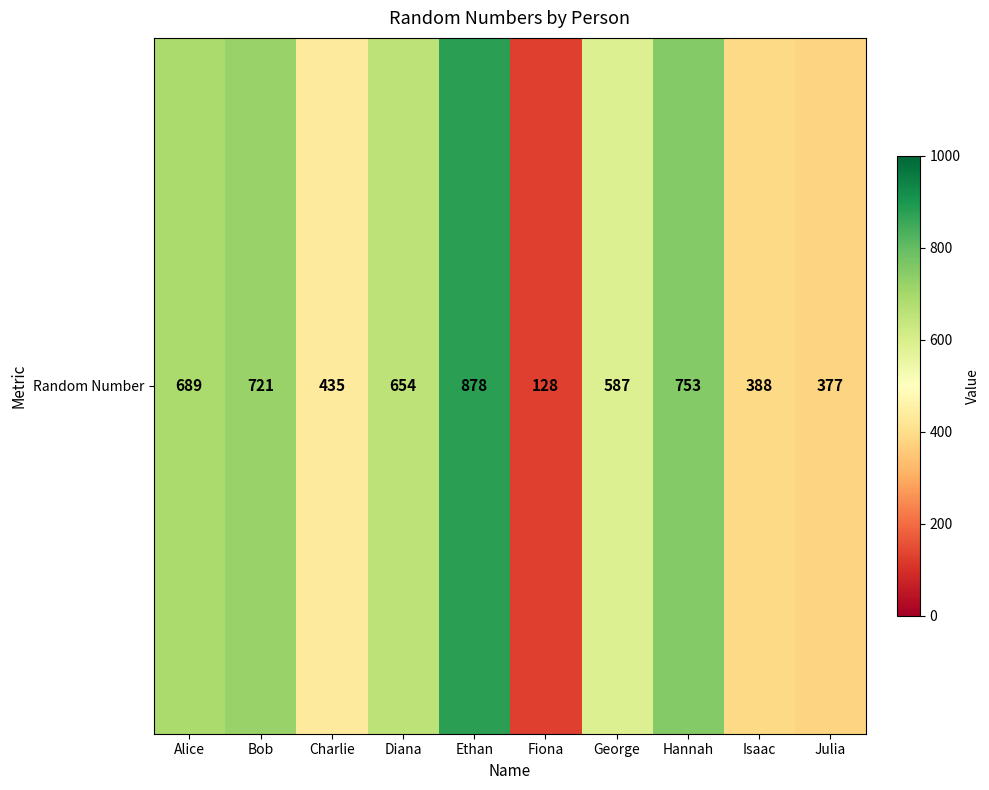

What is the sum of the values at Bob and George?

1308